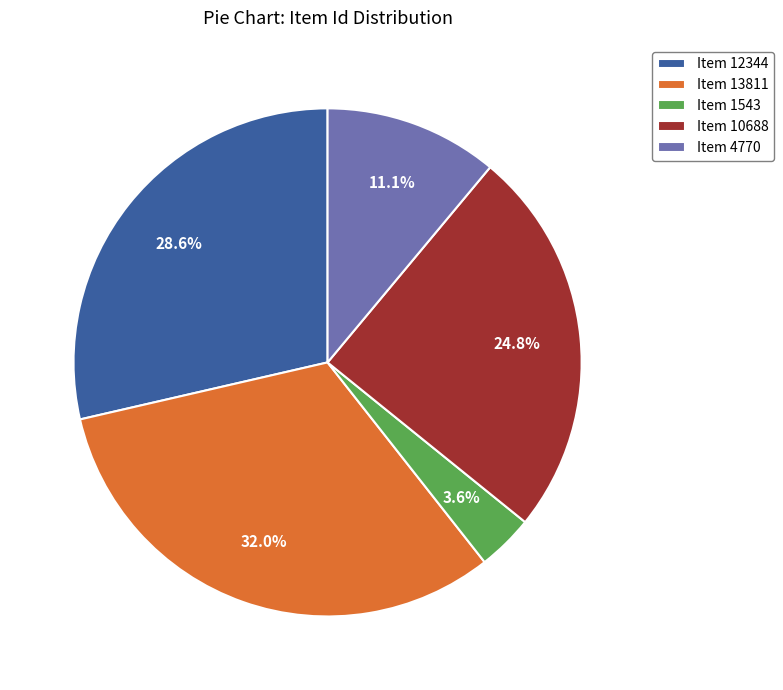

Which category has the biggest portion of the pie?

Item 13811